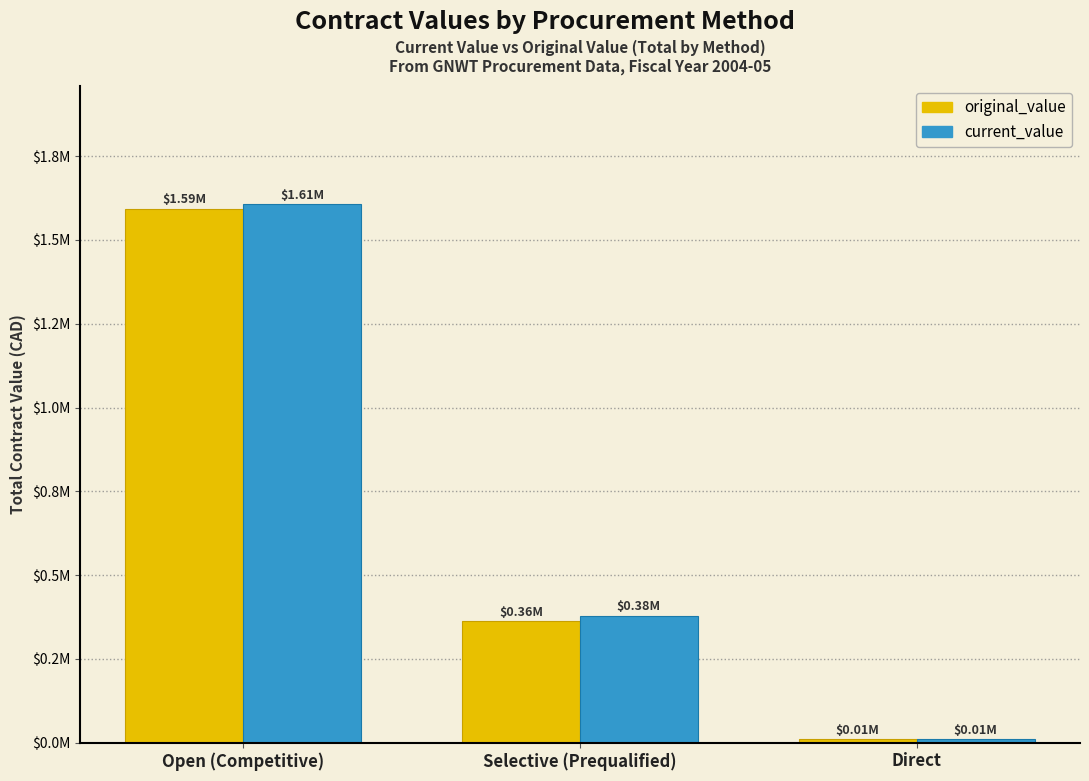

What is the value of the current_value bar at the 1st from the left?

1606730.8